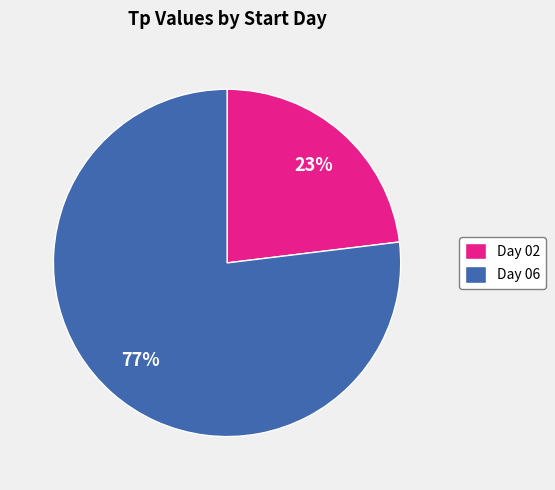

Is the sum of Day 06 and Day 02 greater than half?

Yes